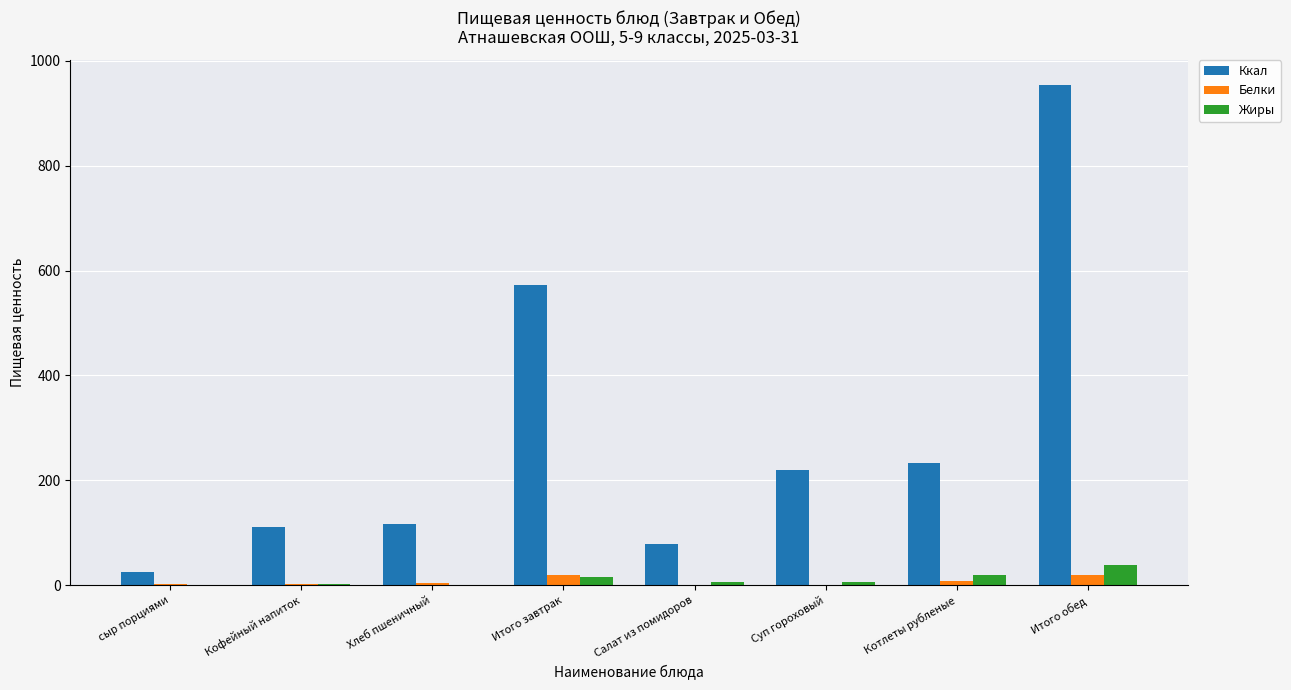

Which series has the largest total across all categories?

Ккал